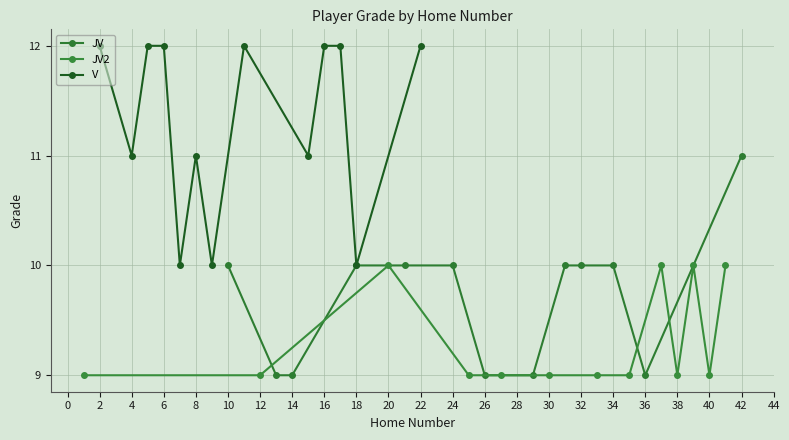

What value does the JV series have at 24?

10